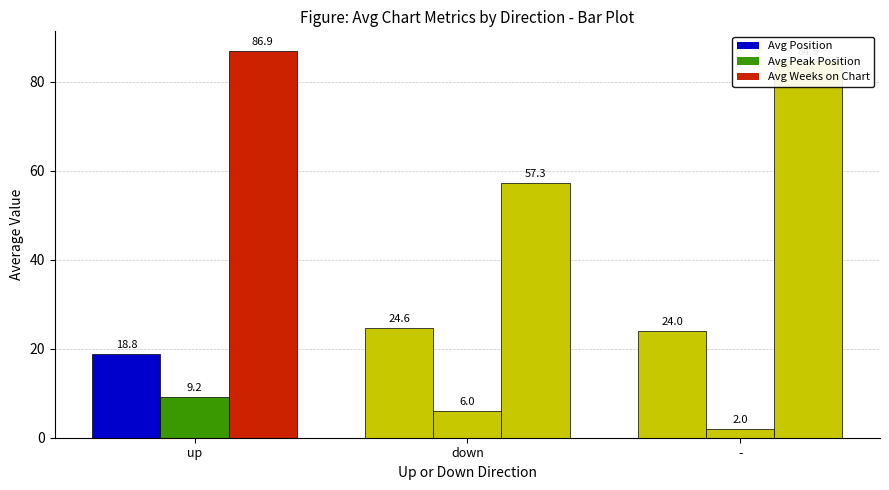

How many bars are there in each group?

3